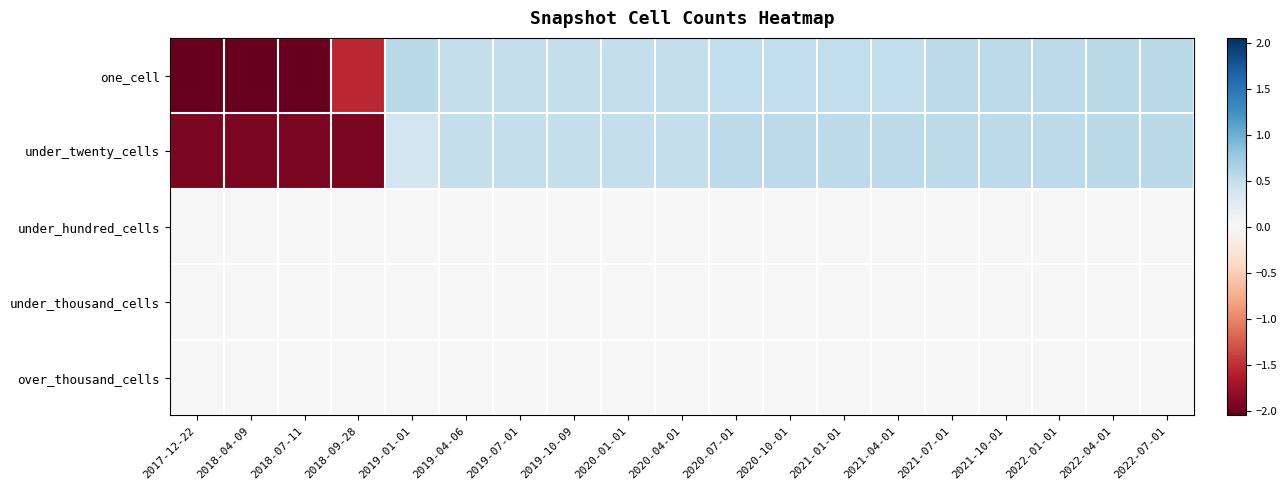

Reading right to left, what are all the values shown in this chart?

one_cell: 2022-07-01=0.6	2022-04-01=0.6	2022-01-01=0.5	2021-10-01=0.5	2021-07-01=0.5	2021-04-01=0.5	2021-01-01=0.5	2020-10-01=0.5	2020-07-01=0.5	2020-04-01=0.5	2020-01-01=0.5	2019-10-09=0.5	2019-07-01=0.5	2019-04-06=0.5	2019-01-01=0.6	2018-09-28=-1.5	2018-07-11=-2.1	2018-04-09=-2.1	2017-12-22=-2.1
under_twenty_cells: 2022-07-01=0.6	2022-04-01=0.6	2022-01-01=0.5	2021-10-01=0.5	2021-07-01=0.5	2021-04-01=0.5	2021-01-01=0.5	2020-10-01=0.5	2020-07-01=0.5	2020-04-01=0.5	2020-01-01=0.5	2019-10-09=0.5	2019-07-01=0.5	2019-04-06=0.5	2019-01-01=0.4	2018-09-28=-1.9	2018-07-11=-1.9	2018-04-09=-1.9	2017-12-22=-1.9
under_hundred_cells: 2022-07-01=0.0	2022-04-01=0.0	2022-01-01=0.0	2021-10-01=0.0	2021-07-01=0.0	2021-04-01=0.0	2021-01-01=0.0	2020-10-01=0.0	2020-07-01=0.0	2020-04-01=0.0	2020-01-01=0.0	2019-10-09=0.0	2019-07-01=0.0	2019-04-06=0.0	2019-01-01=0.0	2018-09-28=0.0	2018-07-11=0.0	2018-04-09=0.0	2017-12-22=0.0
under_thousand_cells: 2022-07-01=0.0	2022-04-01=0.0	2022-01-01=0.0	2021-10-01=0.0	2021-07-01=0.0	2021-04-01=0.0	2021-01-01=0.0	2020-10-01=0.0	2020-07-01=0.0	2020-04-01=0.0	2020-01-01=0.0	2019-10-09=0.0	2019-07-01=0.0	2019-04-06=0.0	2019-01-01=0.0	2018-09-28=0.0	2018-07-11=0.0	2018-04-09=0.0	2017-12-22=0.0
over_thousand_cells: 2022-07-01=0.0	2022-04-01=0.0	2022-01-01=0.0	2021-10-01=0.0	2021-07-01=0.0	2021-04-01=0.0	2021-01-01=0.0	2020-10-01=0.0	2020-07-01=0.0	2020-04-01=0.0	2020-01-01=0.0	2019-10-09=0.0	2019-07-01=0.0	2019-04-06=0.0	2019-01-01=0.0	2018-09-28=0.0	2018-07-11=0.0	2018-04-09=0.0	2017-12-22=0.0